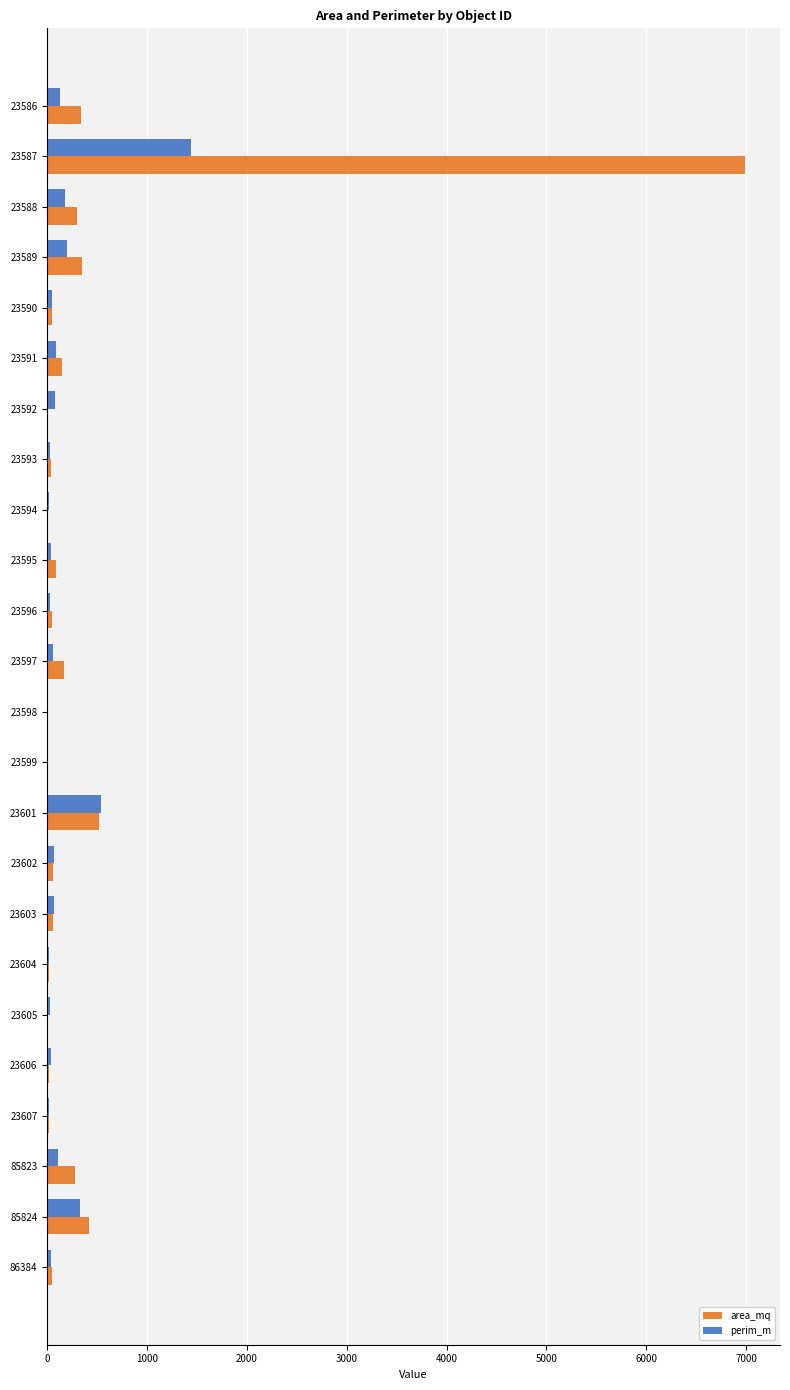

At which category is the sum across all series the highest?

23587